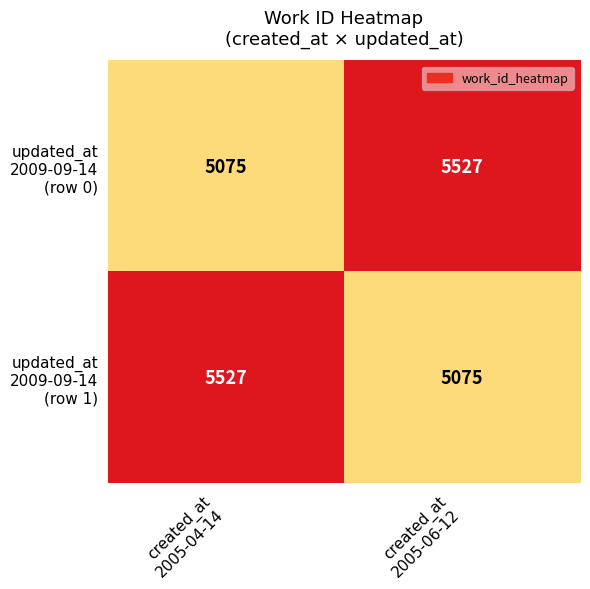

What is the smallest value displayed?

5075